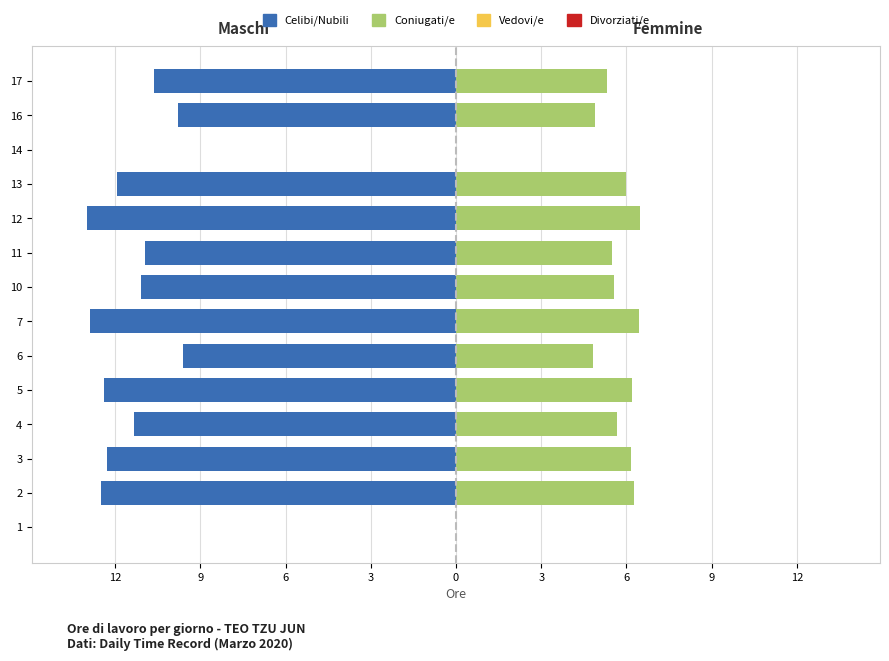

How many data points does each series have?

14